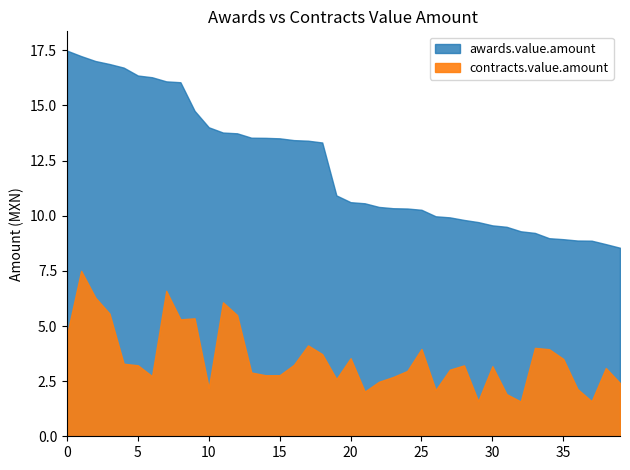

At how many categories does at least one series exceed 13688194?

13